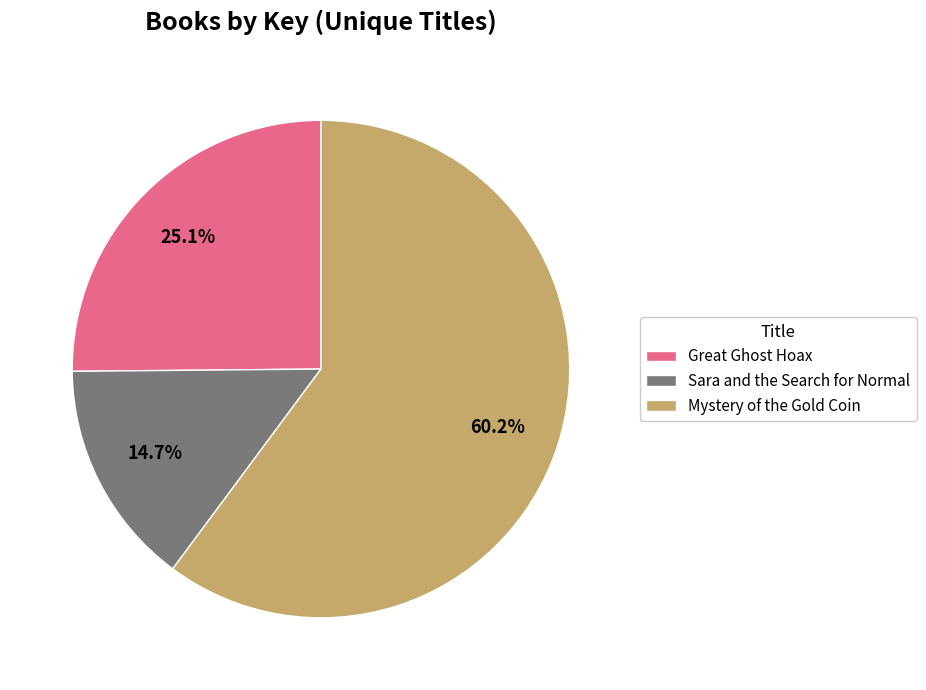

What portion of the pie excludes Great Ghost Hoax?

74.9%